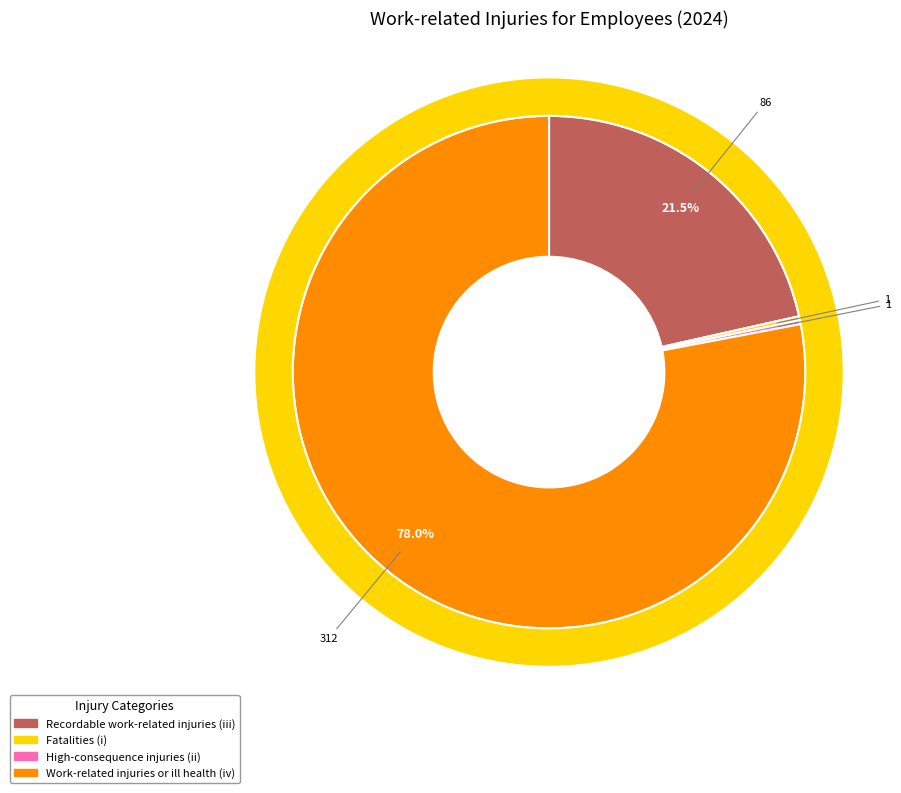

To the nearest percent, what is the difference between the largest and smallest slice percentages?

78%